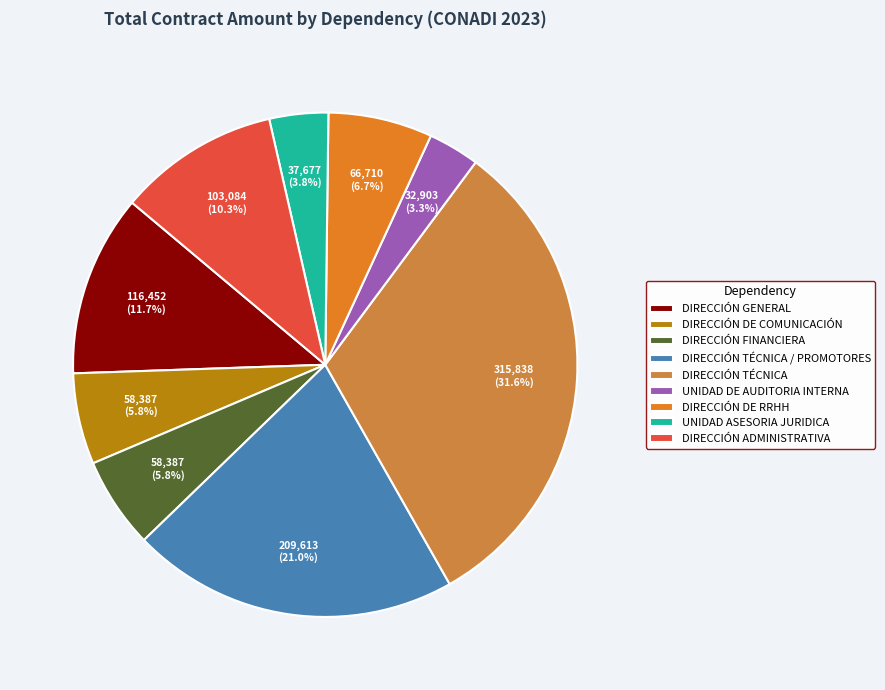

Count the number of slices in the pie.

9